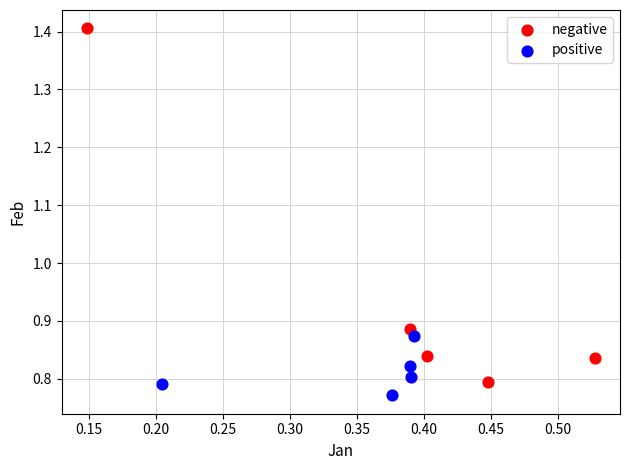

Which series has the largest Y range (max minus min)?

negative